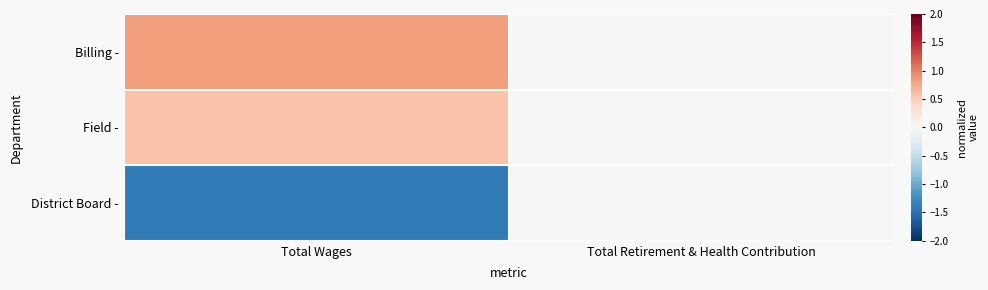

Which series has the widest spread of values?

District Board -